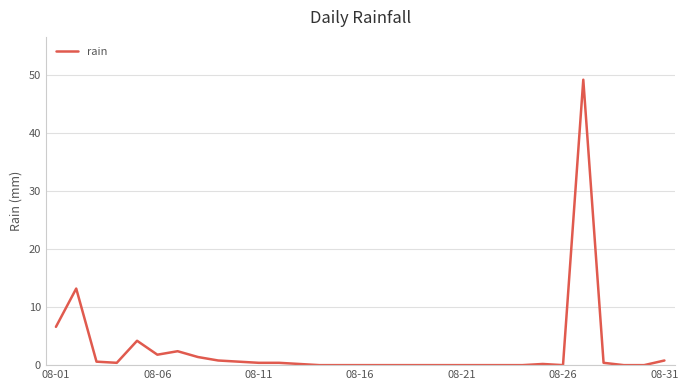

What is the difference between the maximum and minimum values?

49.2